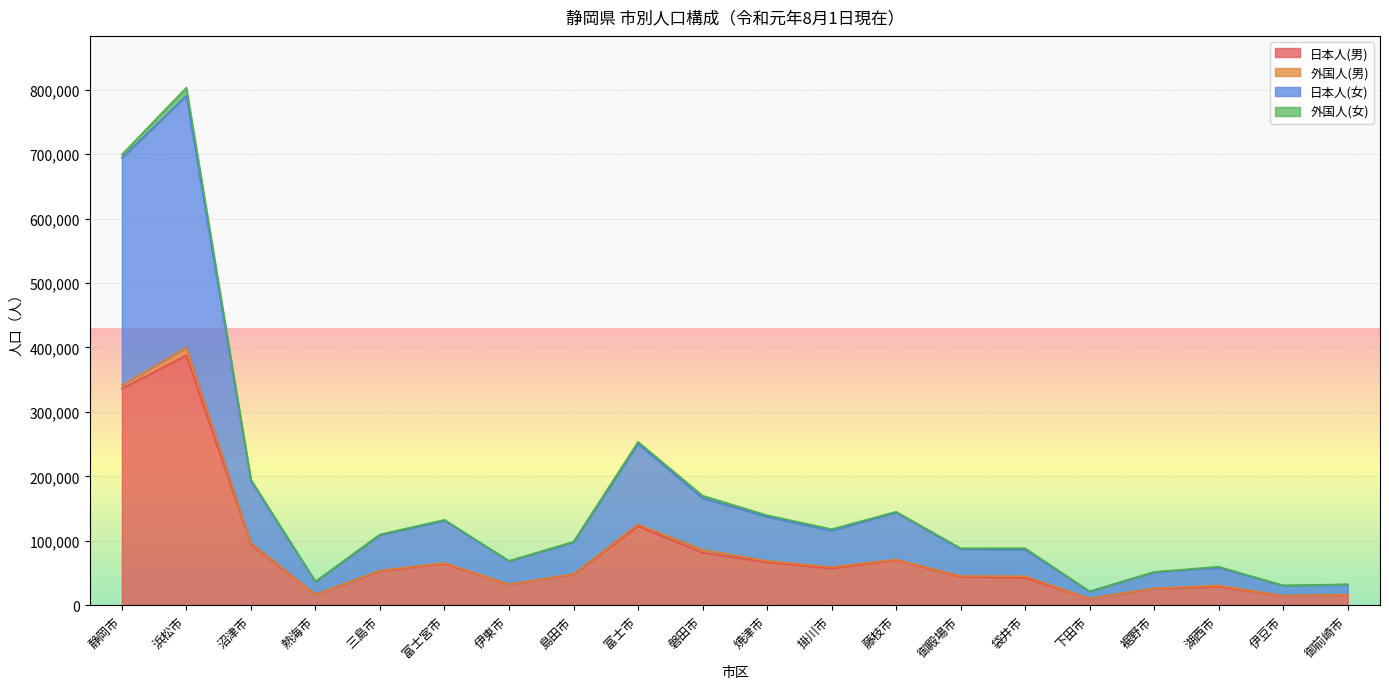

The value of 日本人(男) at 熱海市 is 24936. True or false?

False